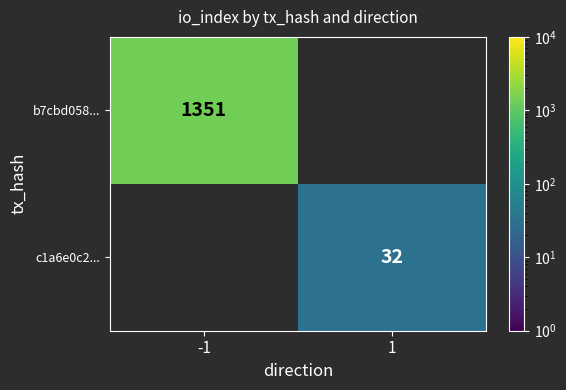

Is it true that b7cbd058... equals 2042 at -1?

False